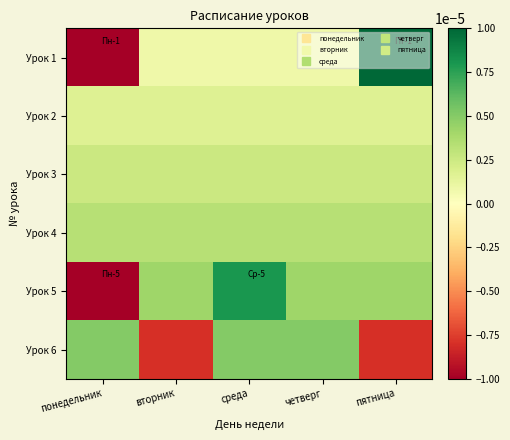

Reading right to left, what are all the values shown in this chart?

Урок 1: пятница=0.0	четверг=0.0	среда=0.0	вторник=0.0	понедельник=-0.0
Урок 2: пятница=0.0	четверг=0.0	среда=0.0	вторник=0.0	понедельник=0.0
Урок 3: пятница=0.0	четверг=0.0	среда=0.0	вторник=0.0	понедельник=0.0
Урок 4: пятница=0.0	четверг=0.0	среда=0.0	вторник=0.0	понедельник=0.0
Урок 5: пятница=0.0	четверг=0.0	среда=0.0	вторник=0.0	понедельник=-0.0
Урок 6: пятница=-0.0	четверг=0.0	среда=0.0	вторник=-0.0	понедельник=0.0